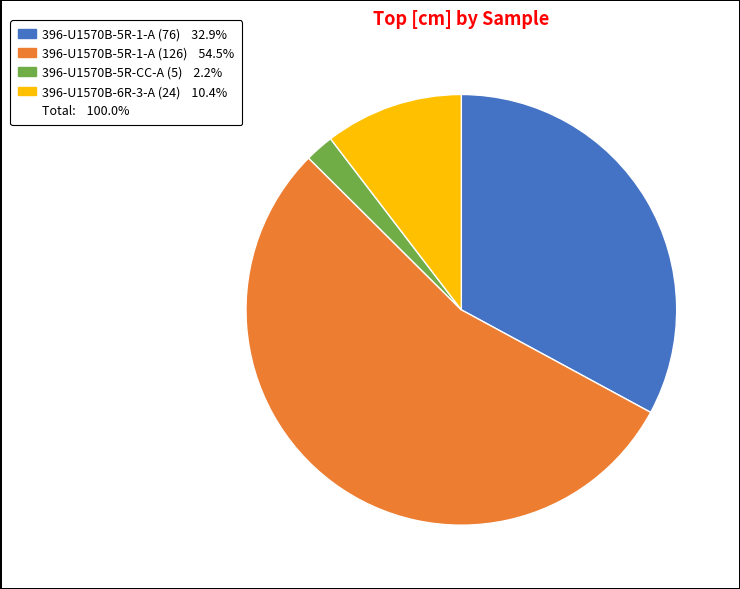

Is there any slice that represents more than half of the pie?

Yes